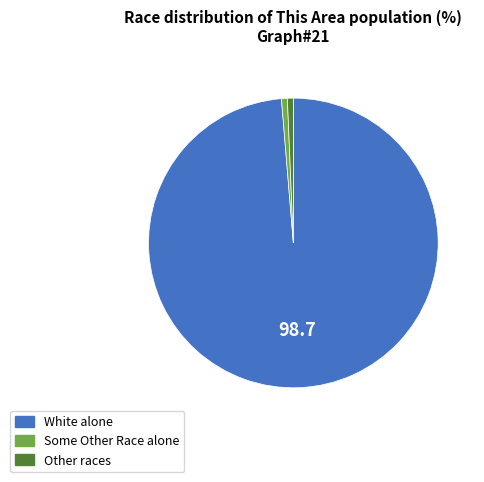

Is the sum of Some Other Race alone and Other races greater than half?

No